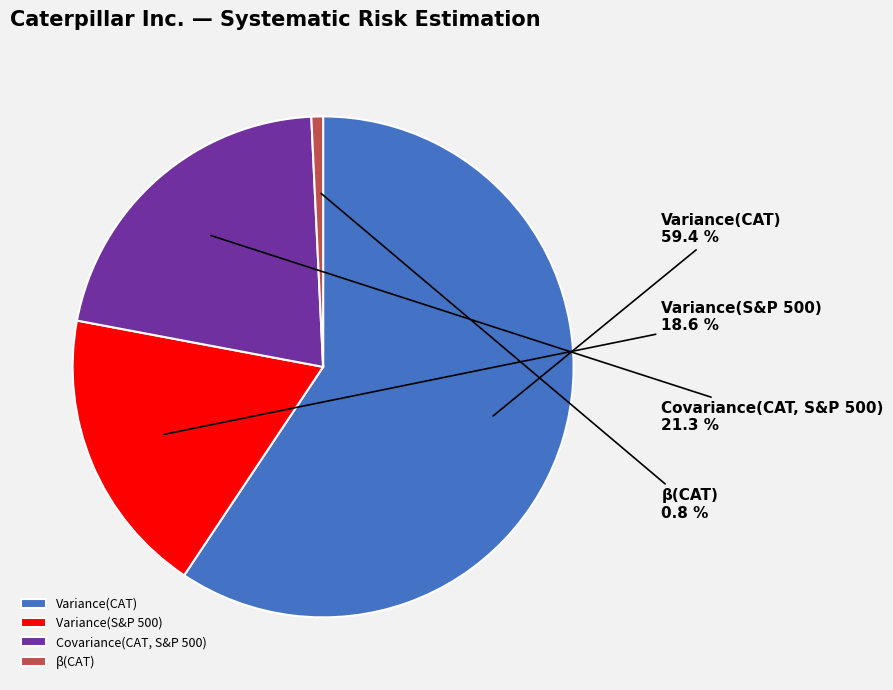

What is the largest slice in the pie chart?

Variance(CAT)